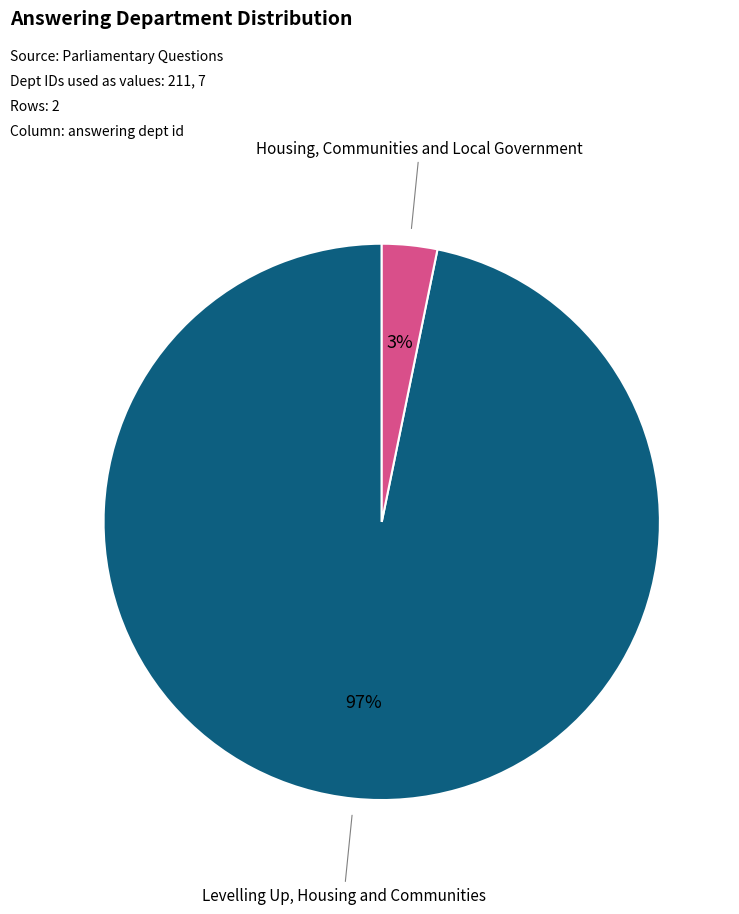

Rank the categories by value from highest to lowest.

Levelling Up, Housing and Communities, Housing, Communities and Local Government